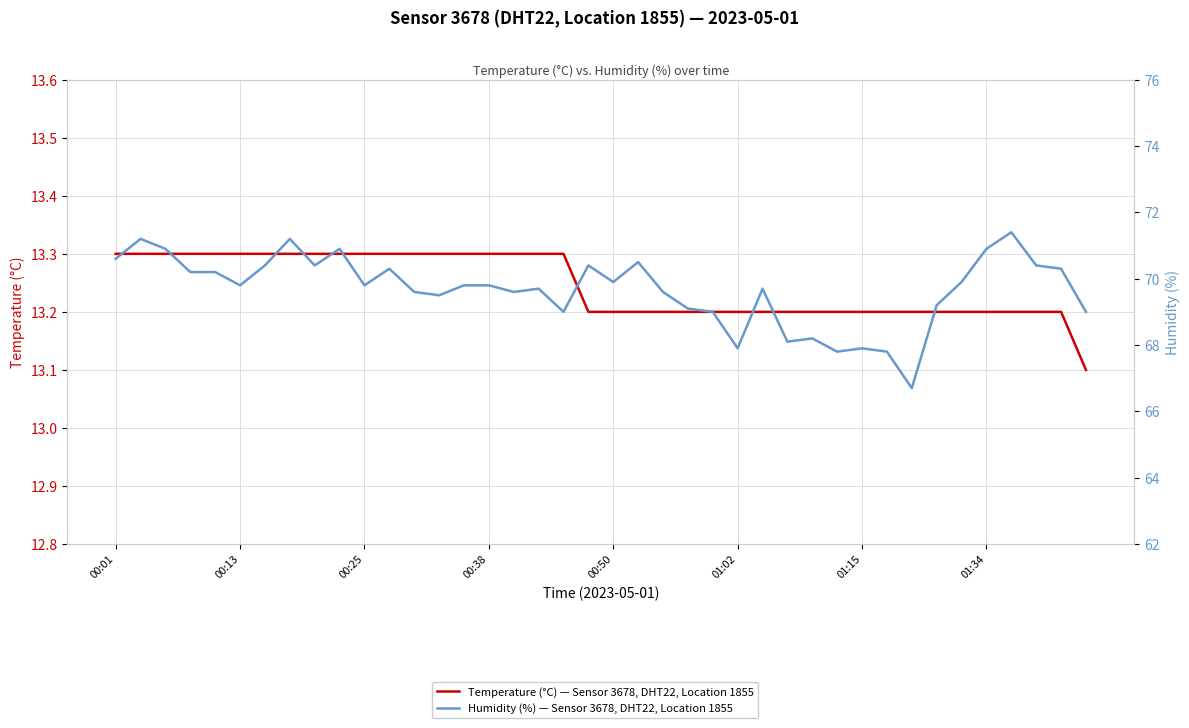

Which series has the largest total across all categories?

Humidity (%) — Sensor 3678, DHT22, Location 1855